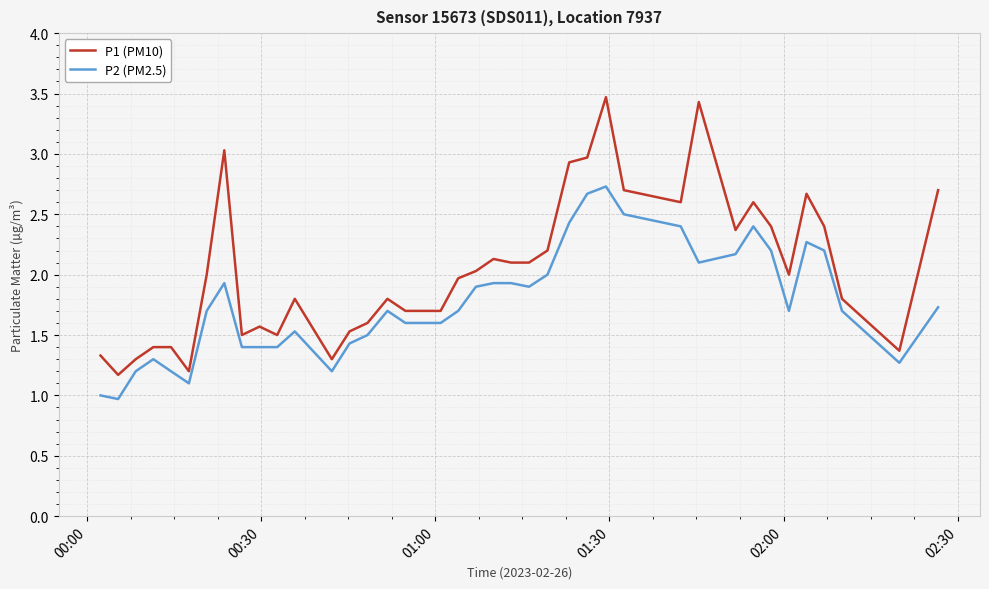

True or false: P1 (PM10) and P2 (PM2.5) cross at least once.

False